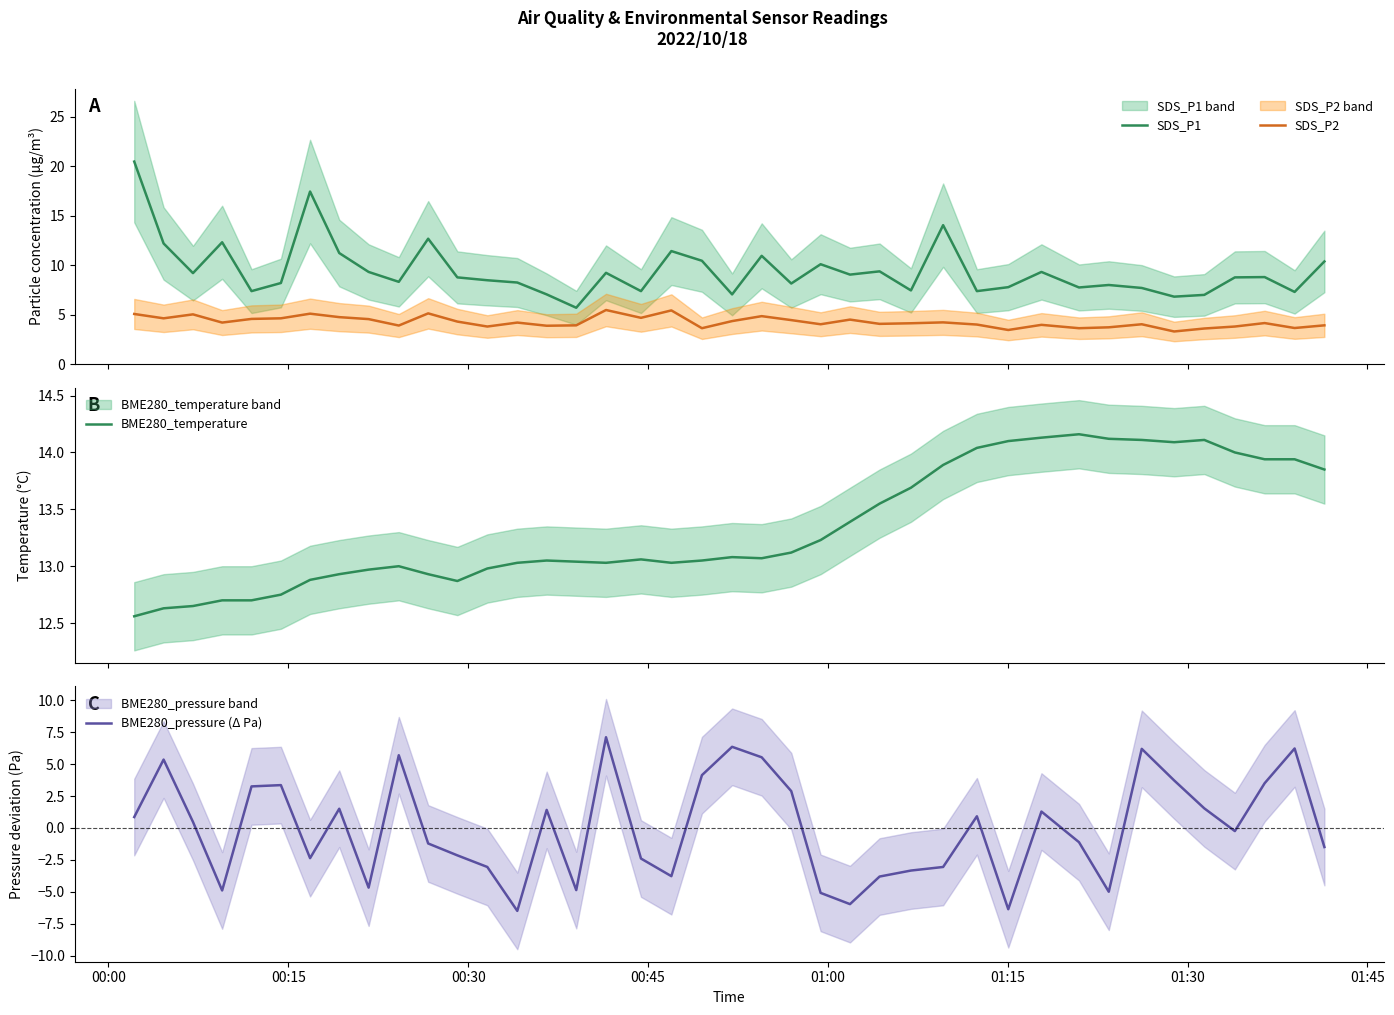

What is the value of the SDS_P1 point at the 31st from the left?

9.3